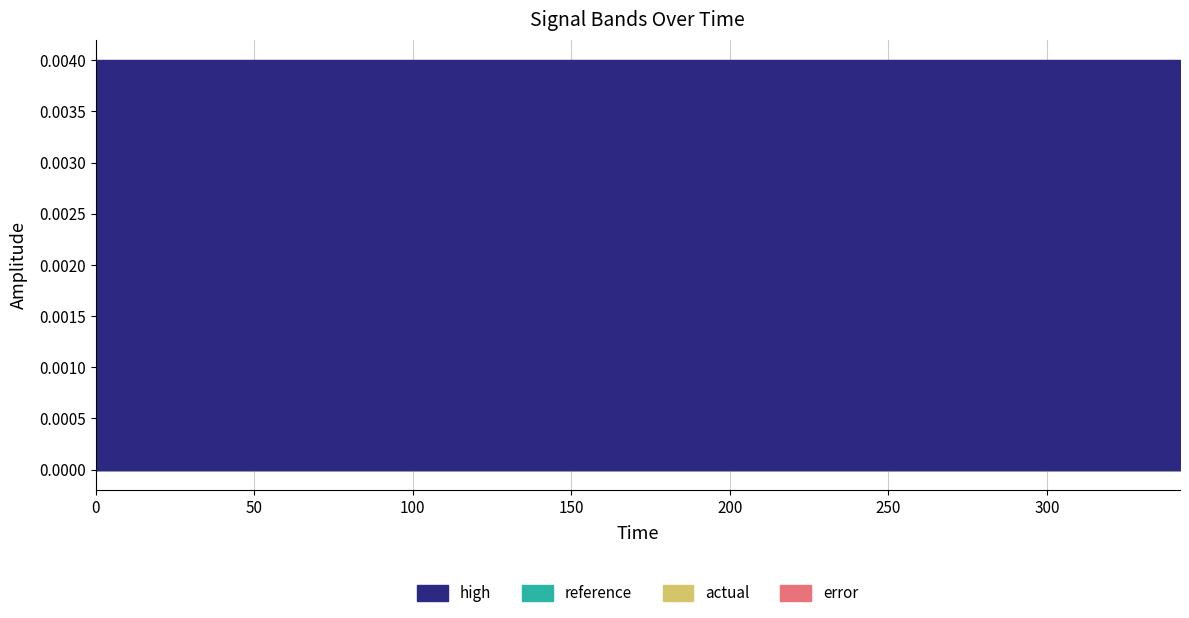

What are all the series names shown in the legend?

high, reference, actual, error